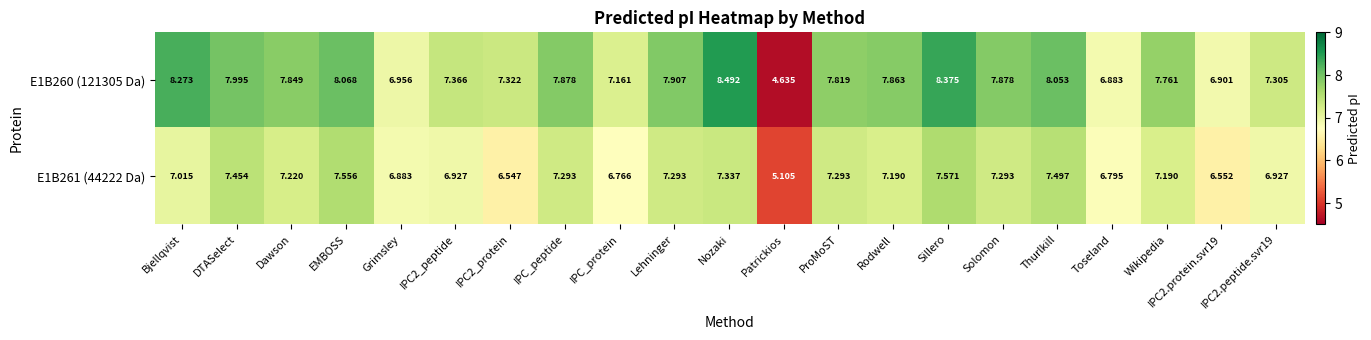

What is the total value across all series at Dawson?

15.1